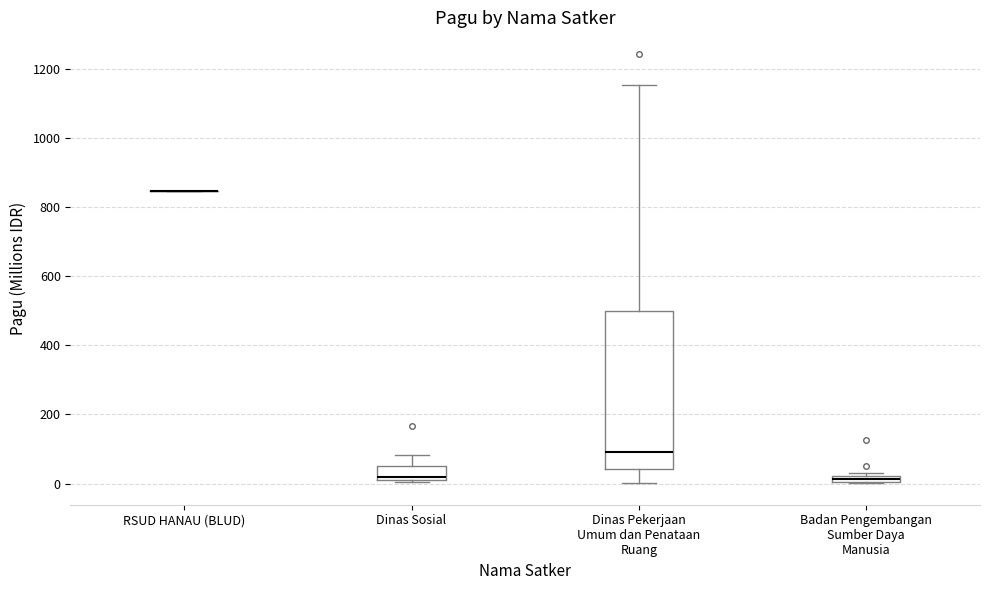

Which box is the tallest, from its lower edge to its upper edge?

Dinas Pekerjaan Umum dan Penataan Ruang